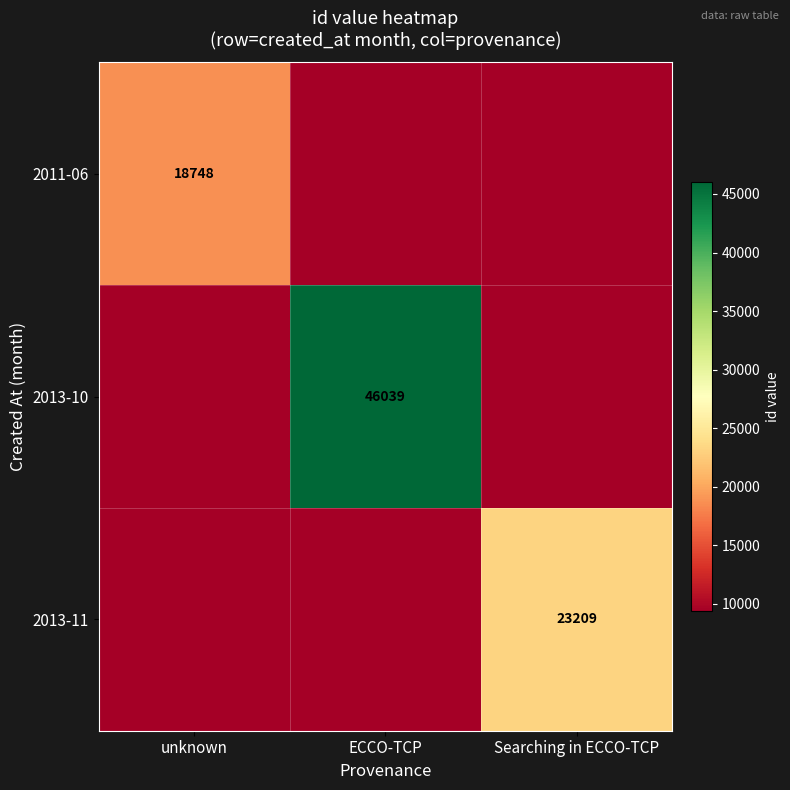

True or false: 2011-06 has a value of 10970 at unknown.

False